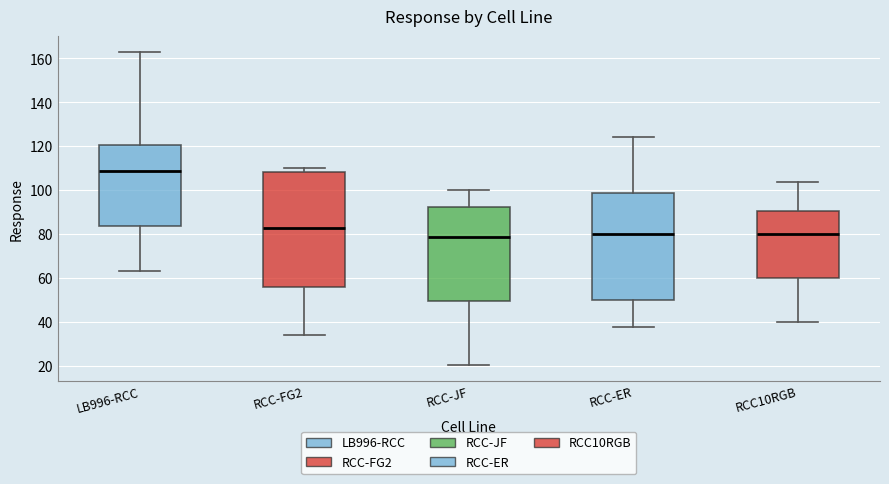

Reading left to right, read every box against the y-axis: the position of its median line, the range the box covers, and the ends of its whiskers. The values are not printed on the chart, so give them approximately, as read against the axis.

LB996-RCC: median 108, box 84 to 120, whiskers 62 to 164
RCC-FG2: median 82, box 56 to 108, whiskers 34 to 110
RCC-JF: median 78, box 50 to 92, whiskers 20 to 100
RCC-ER: median 80, box 50 to 98, whiskers 38 to 124
RCC10RGB: median 80, box 60 to 90, whiskers 40 to 104